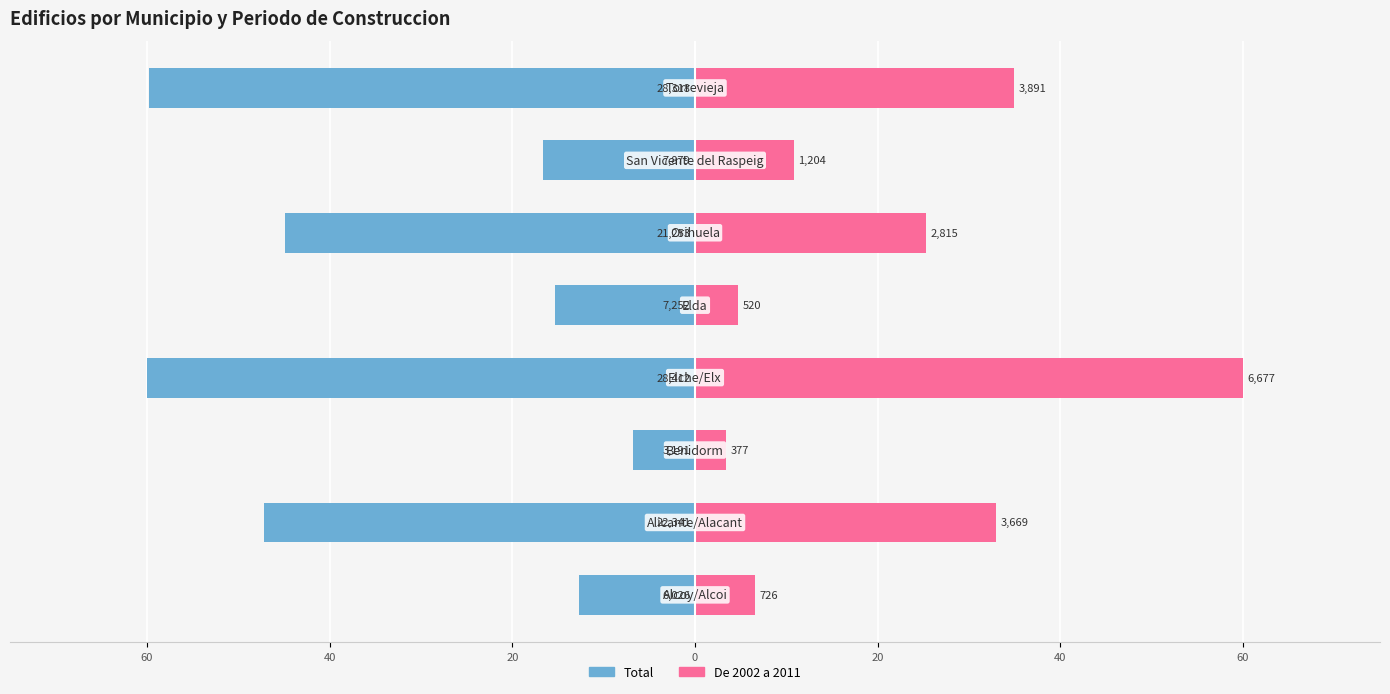

True or false: Total has a value of -15.3 at 20.

True